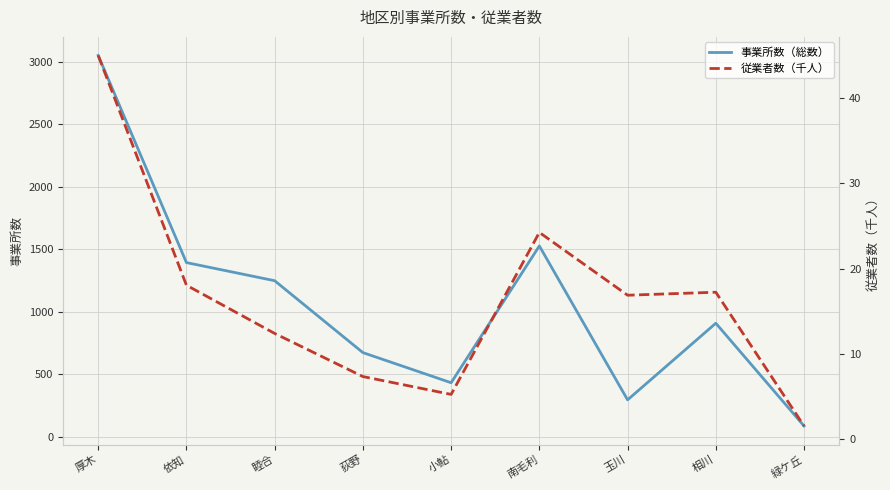

True or false: 事業所数（総数） and 従業者数（千人） intersect in this chart.

False